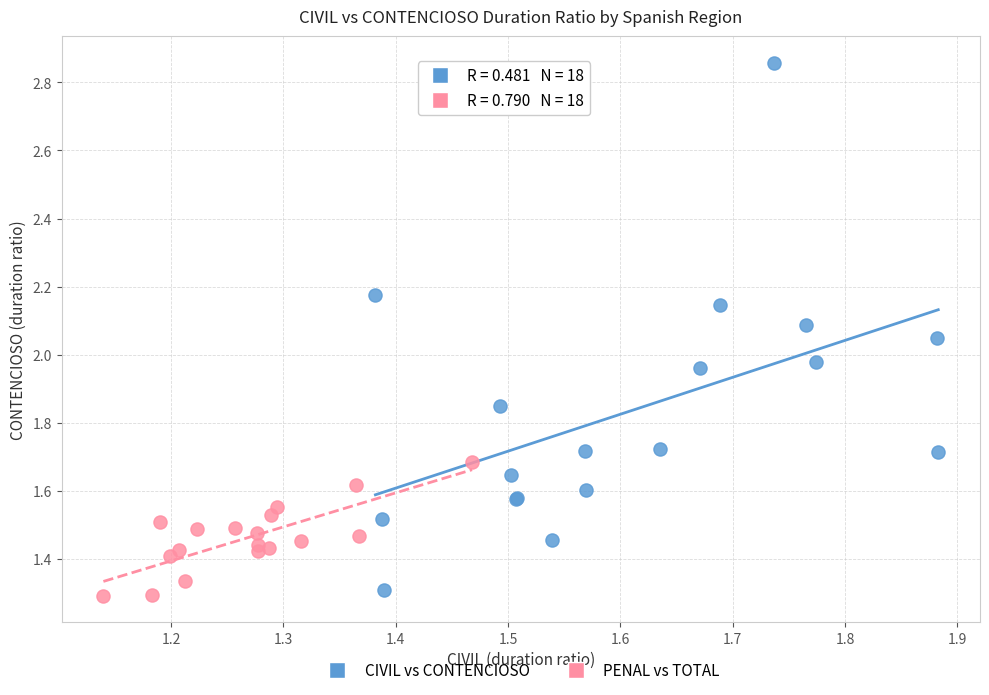

Which series has the widest spread of Y values?

CIVIL vs CONTENCIOSO